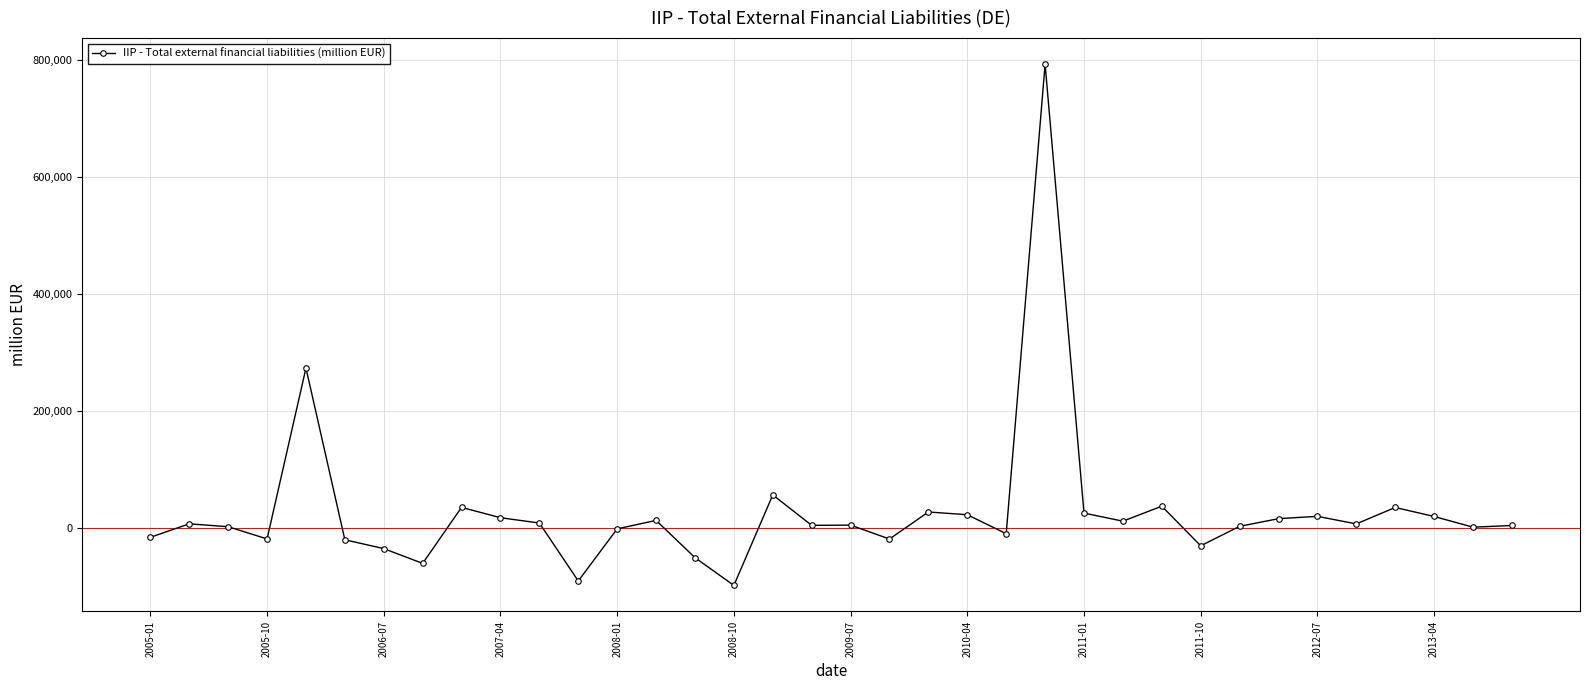

Count the number of data series in this chart.

1